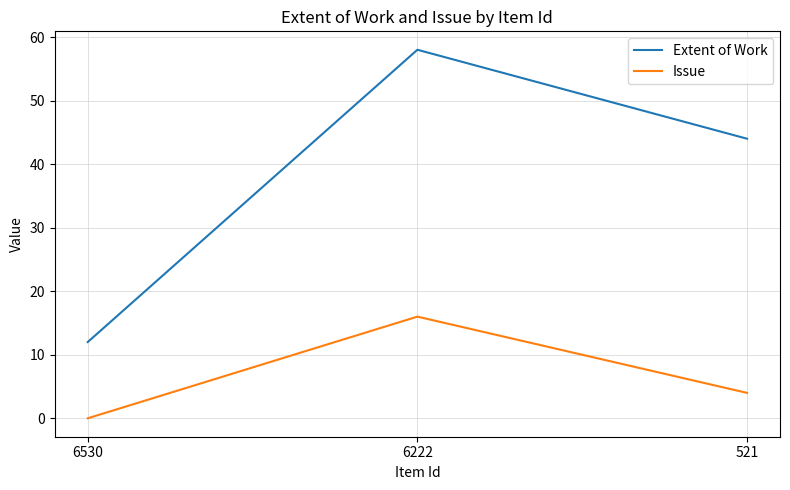

What are all the series names shown in the legend?

Extent of Work, Issue